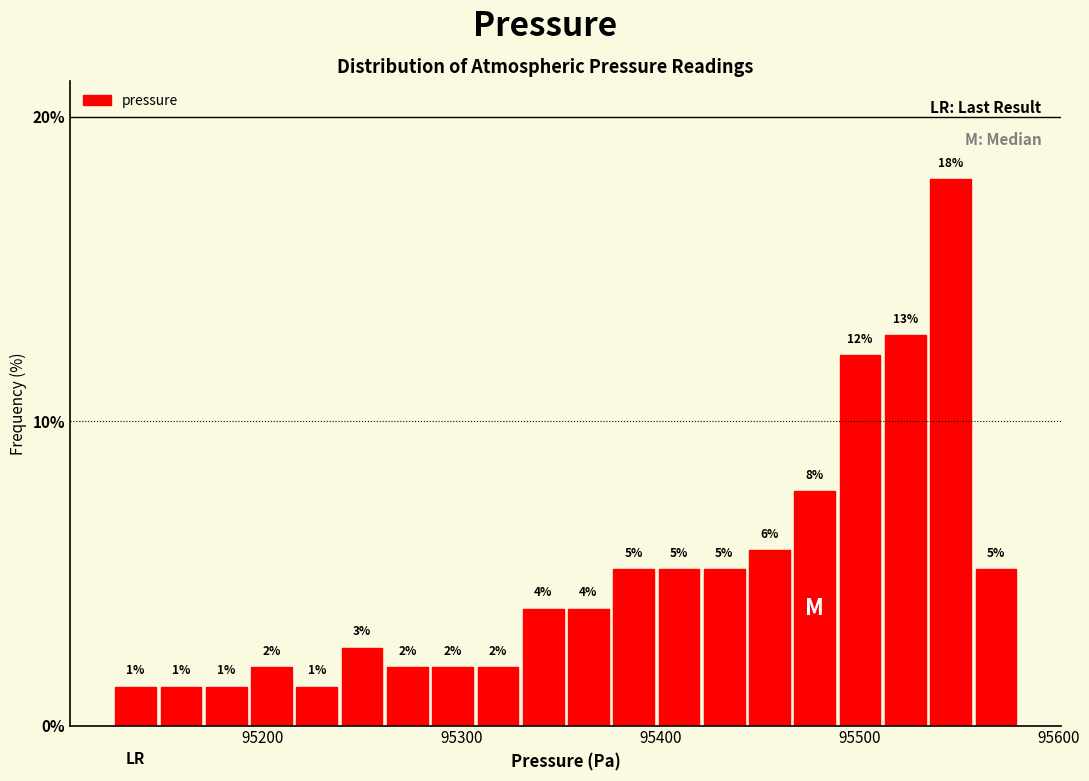

Around what value on the x-axis is the tallest bar? Give the approximate position of its centre, as read against the axis.

95550